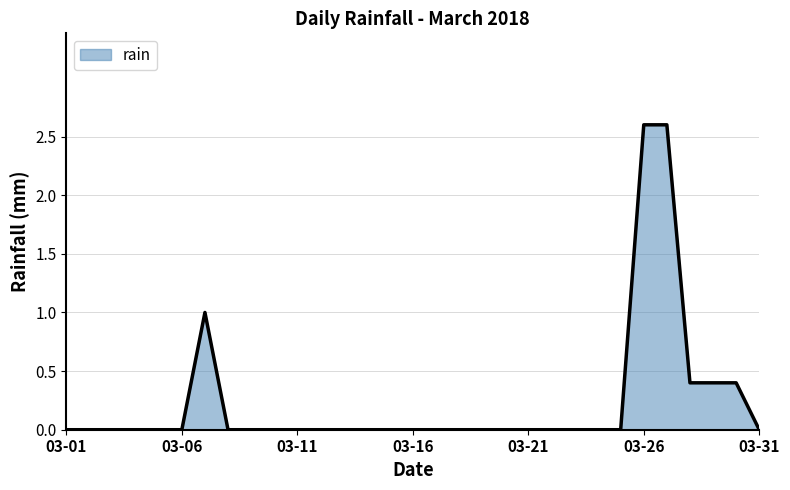

How many series are shown in this chart?

1